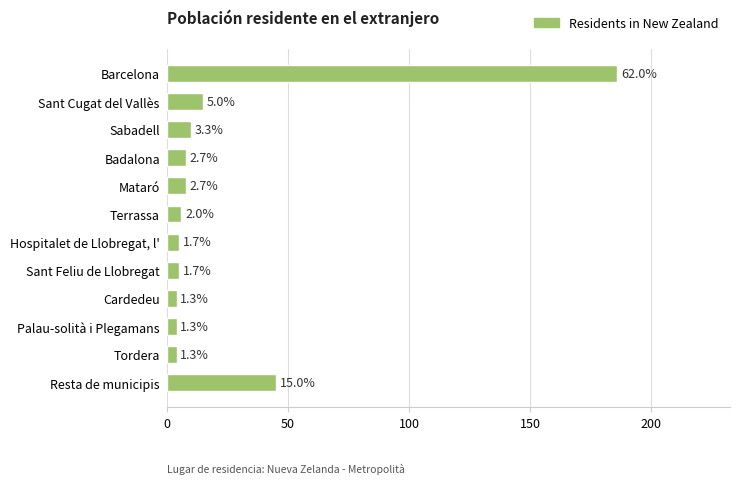

How many bars are there in total?

12